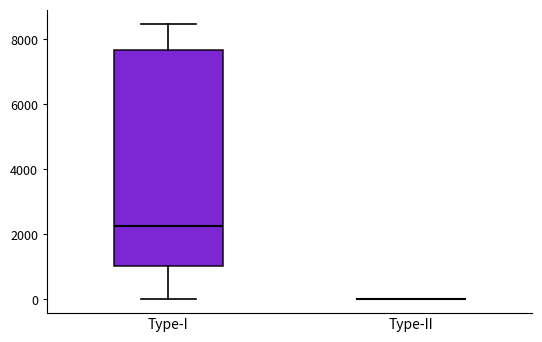

Where does the lower whisker of the box for Type-I end on the y-axis? The values are not printed on the chart, so give them approximately, as read against the axis.

0